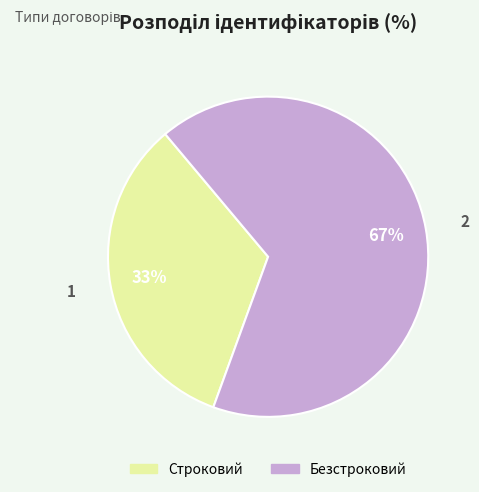

Which category has the smallest portion of the pie?

Строковий